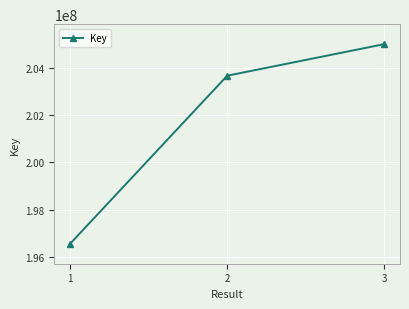

Reading left to right, transcribe all the data shown in this chart.

1=196552743	2=203664794	3=205001999